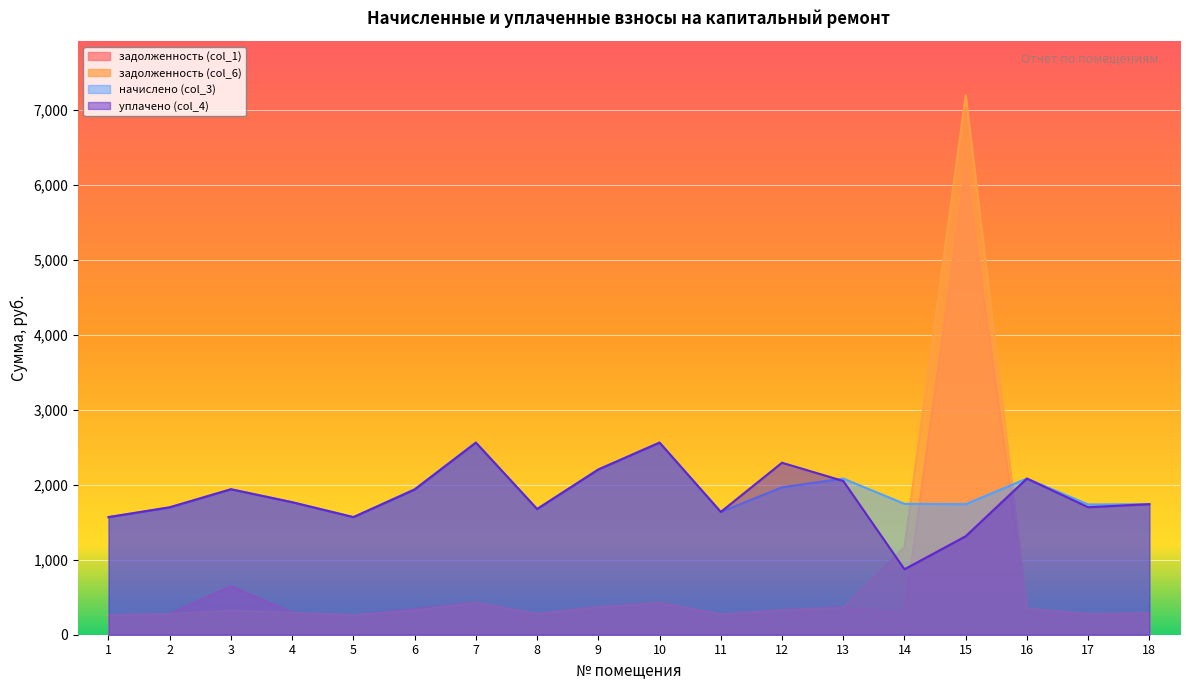

How many values in the задолженность (col_6) series are below 323?

8